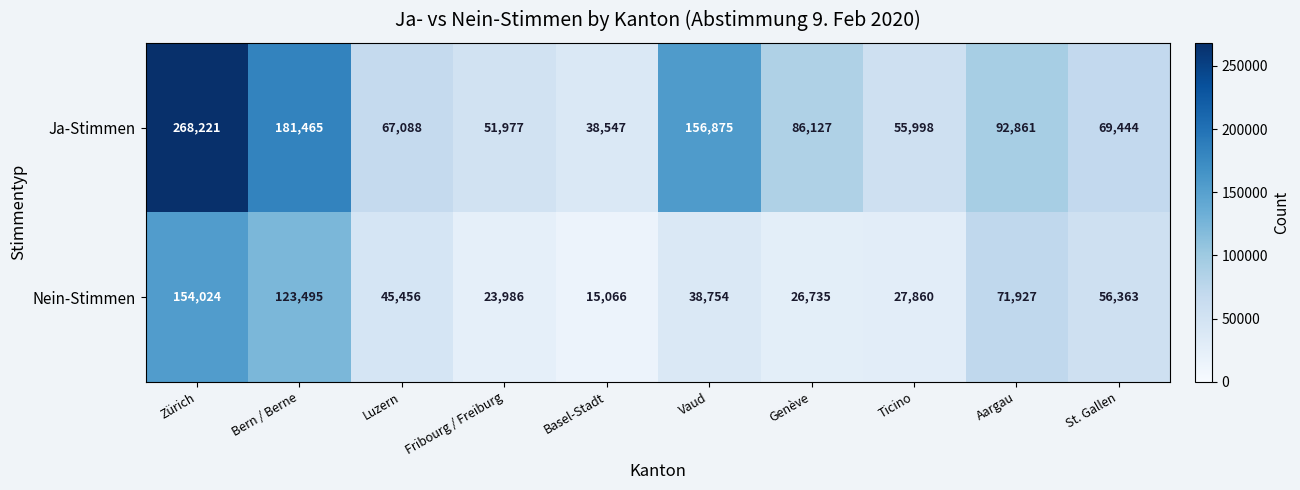

Rank the categories by Ja-Stimmen value from lowest to highest.

Basel-Stadt, Fribourg / Freiburg, Ticino, Luzern, St. Gallen, Genève, Aargau, Vaud, Bern / Berne, Zürich